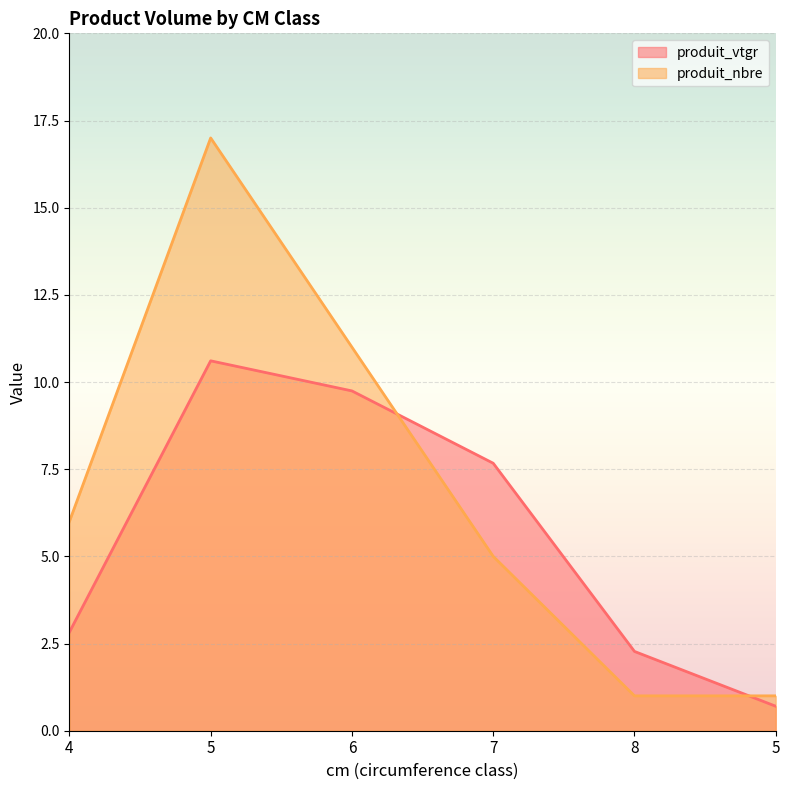

How many values in the produit_nbre series exceed 6?

2